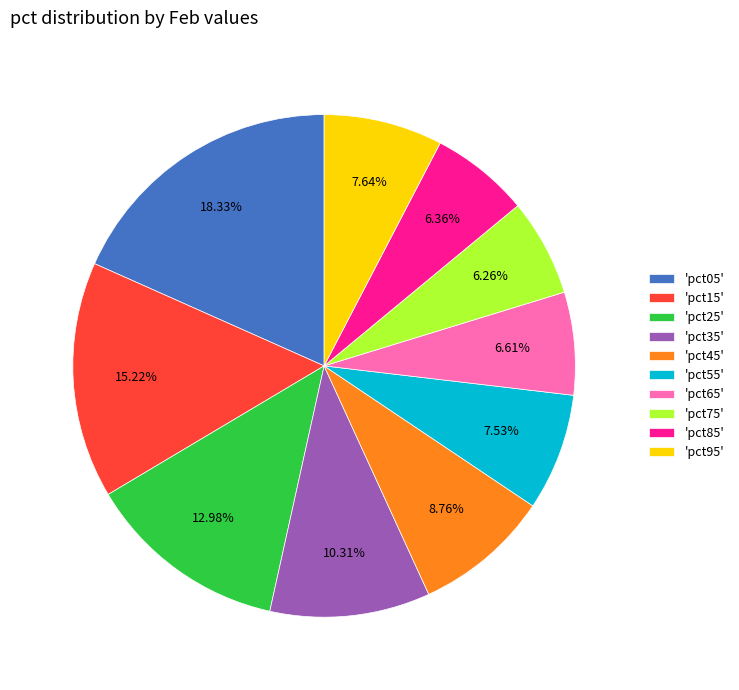

Does any single category account for the majority?

No